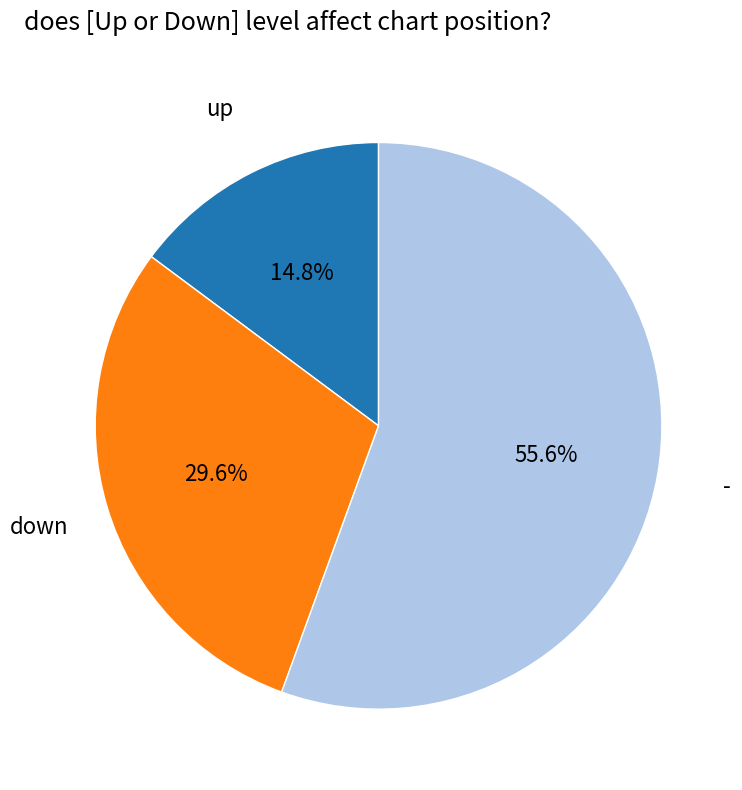

Between - and down, which is larger?

-